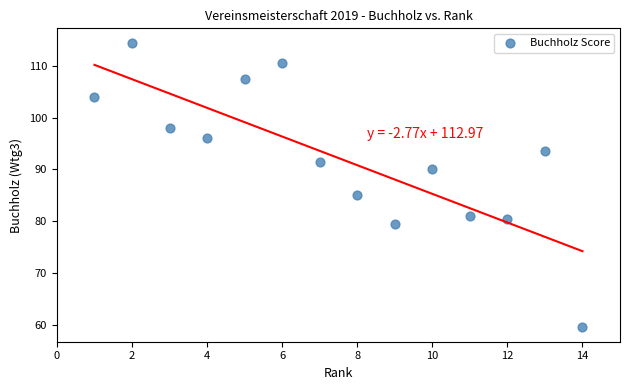

What Y value in the scatter plot is closest to 87?

85.0